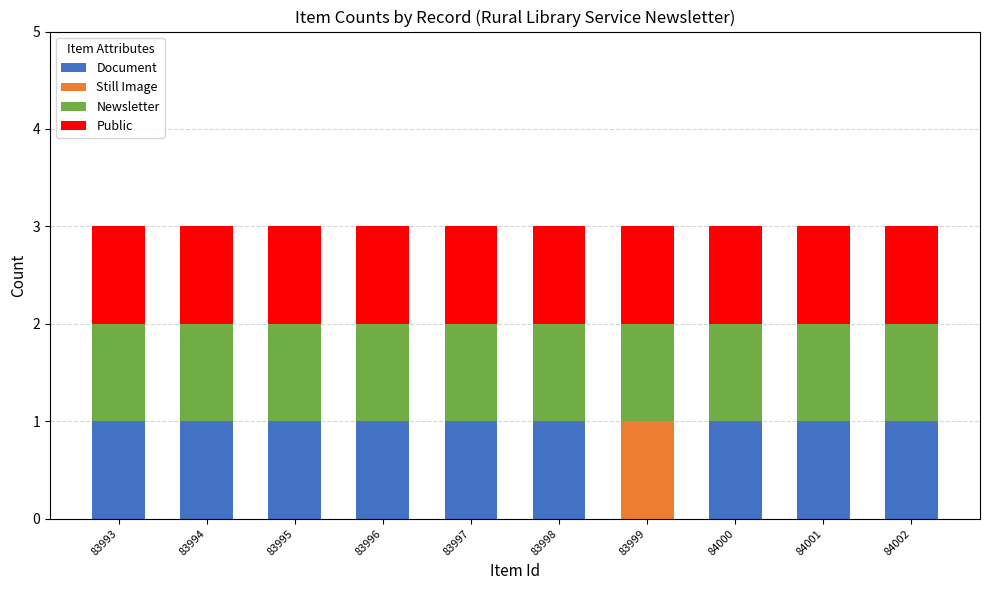

What is the total value across all series at 83998?

3